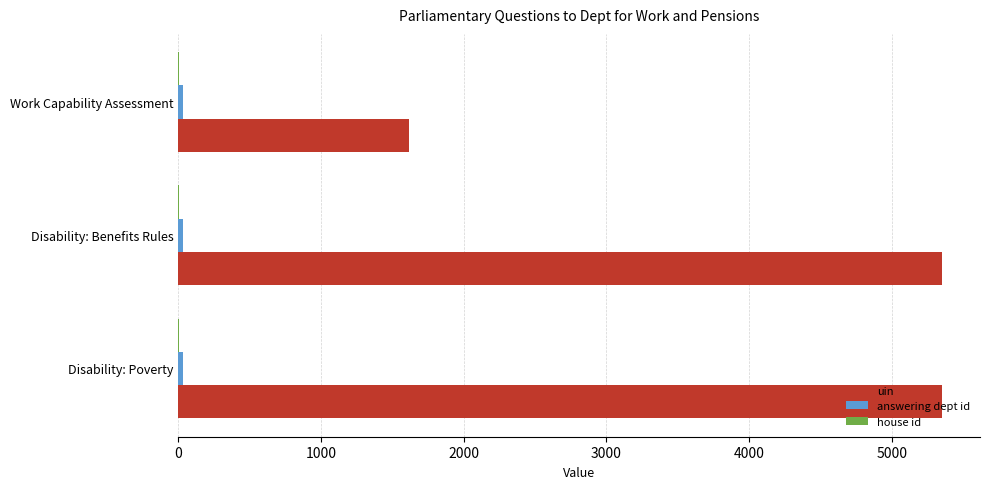

What is the greatest value displayed?

5351